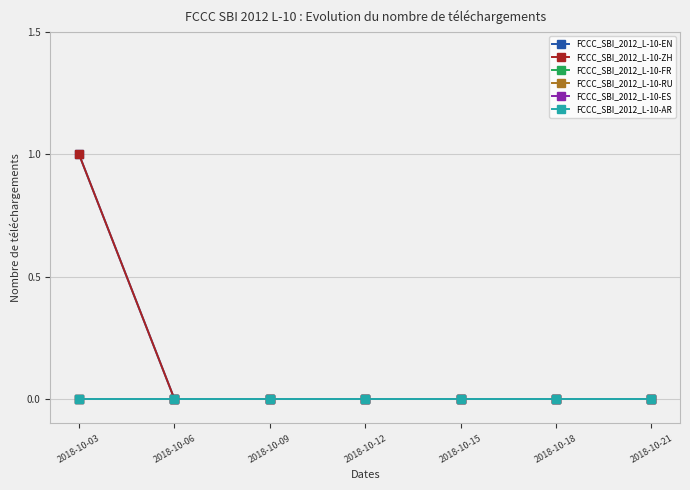

Which series changed the most between 2018-10-06 and 2018-10-18?

FCCC_SBI_2012_L-10-EN